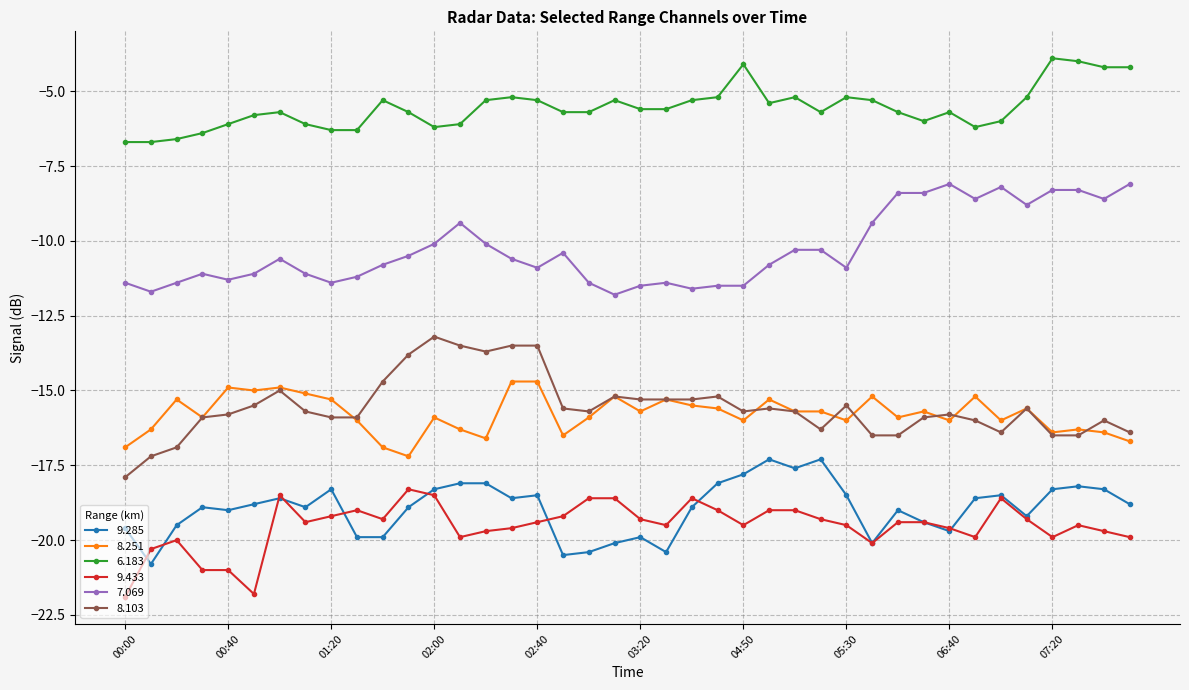

What is the highest value of the 7.069 series?

-8.1